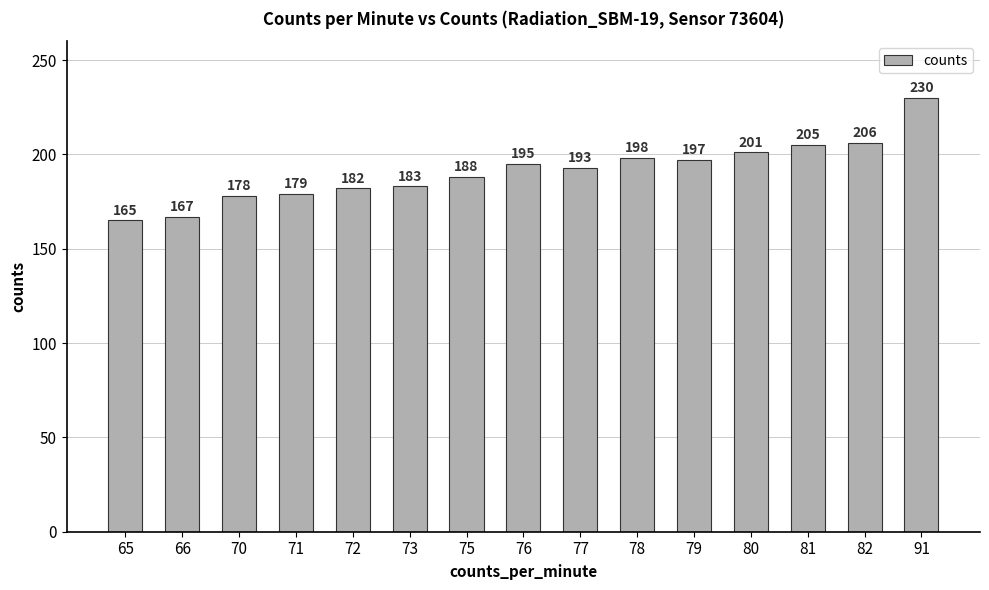

What is the change in value from 76 to 81?

+10